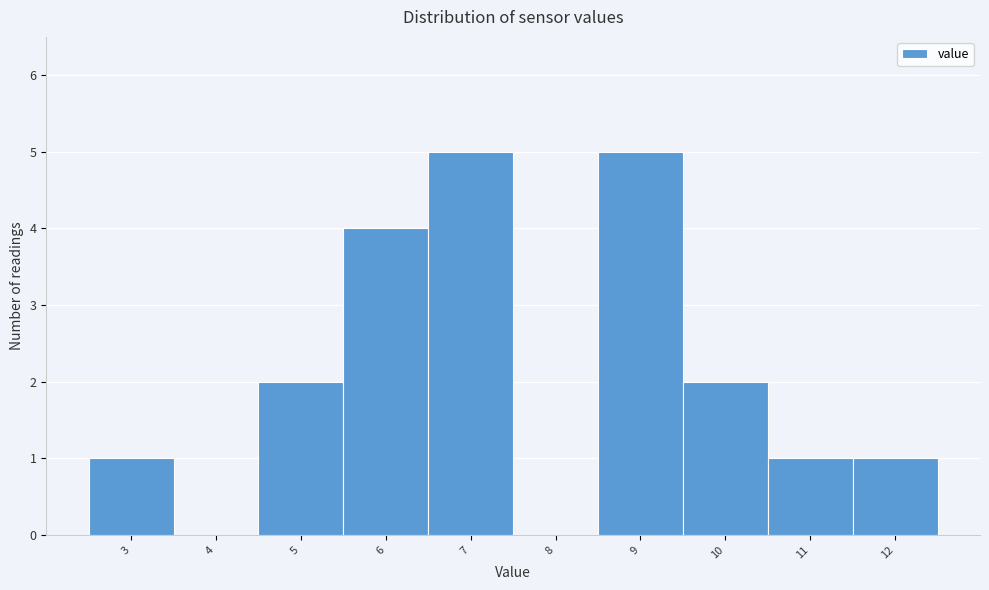

Reading left to right, list all the values displayed in this chart.

3=1	4=0	5=2	6=4	7=5	8=0	9=5	10=2	11=1	12=1